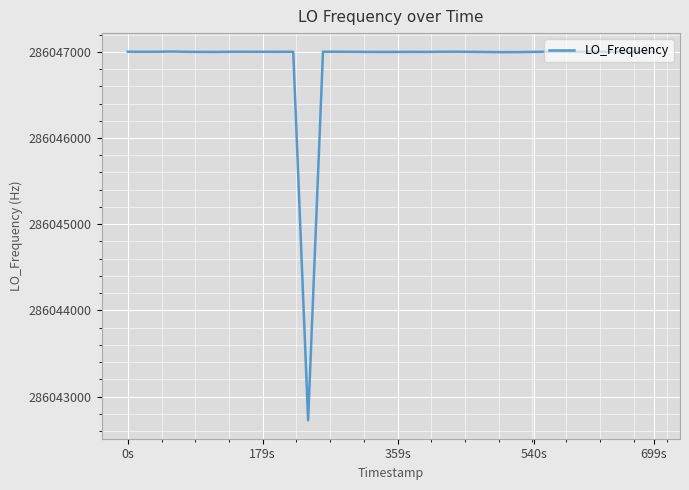

What is the minimum value shown in the chart?

286042725.2